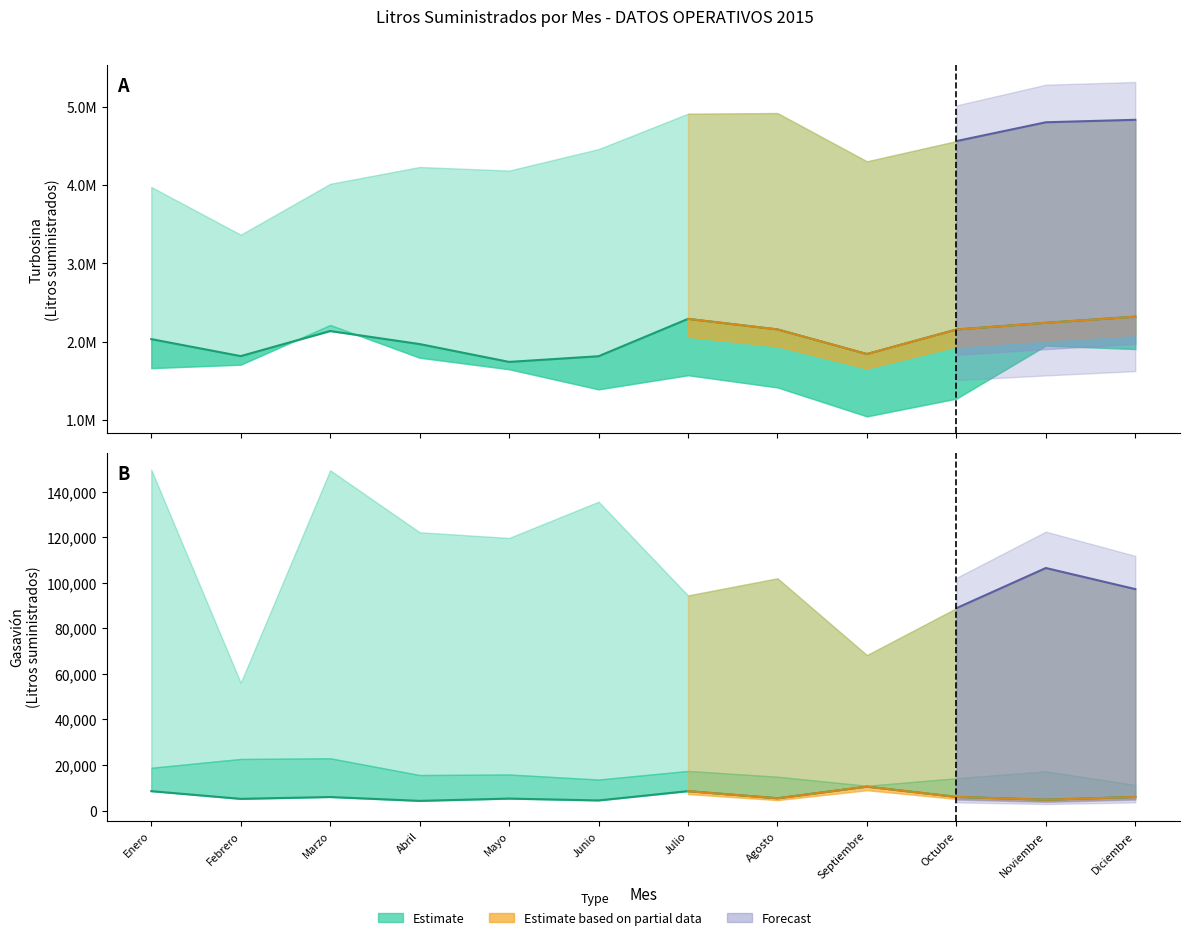

What is the difference between the Turbosina_low values at Abril and Junio?

404127